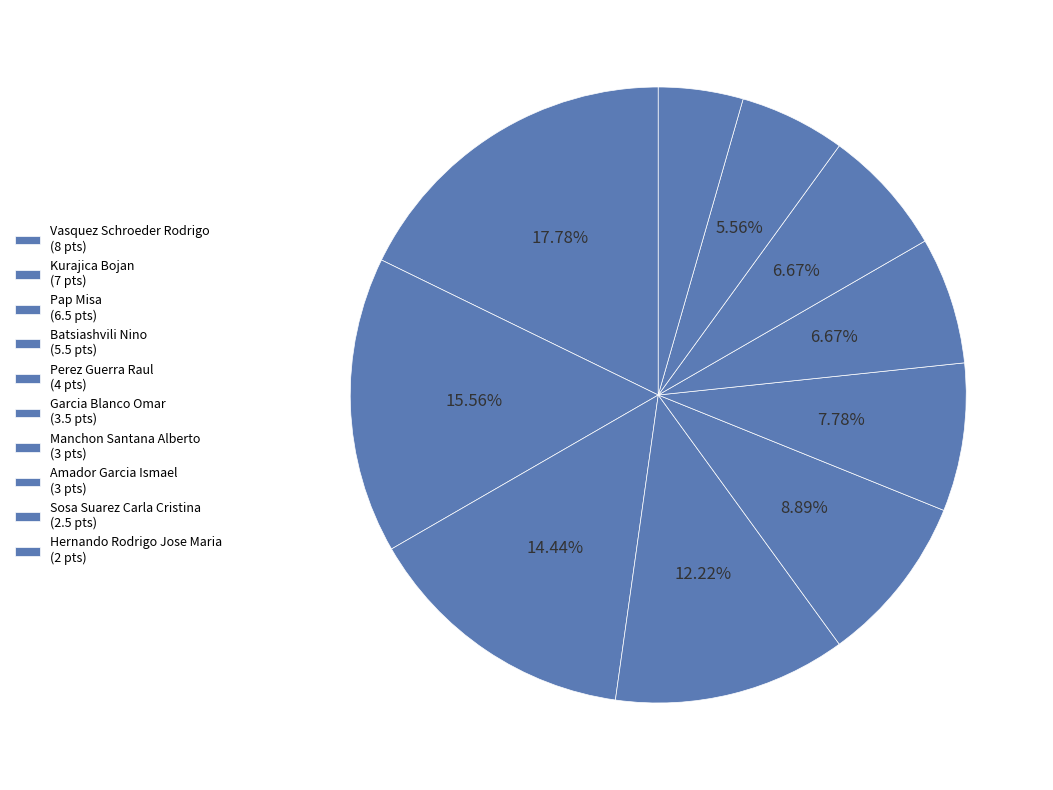

To the nearest percent, what percentage of the pie is Kurajica Bojan?

16%